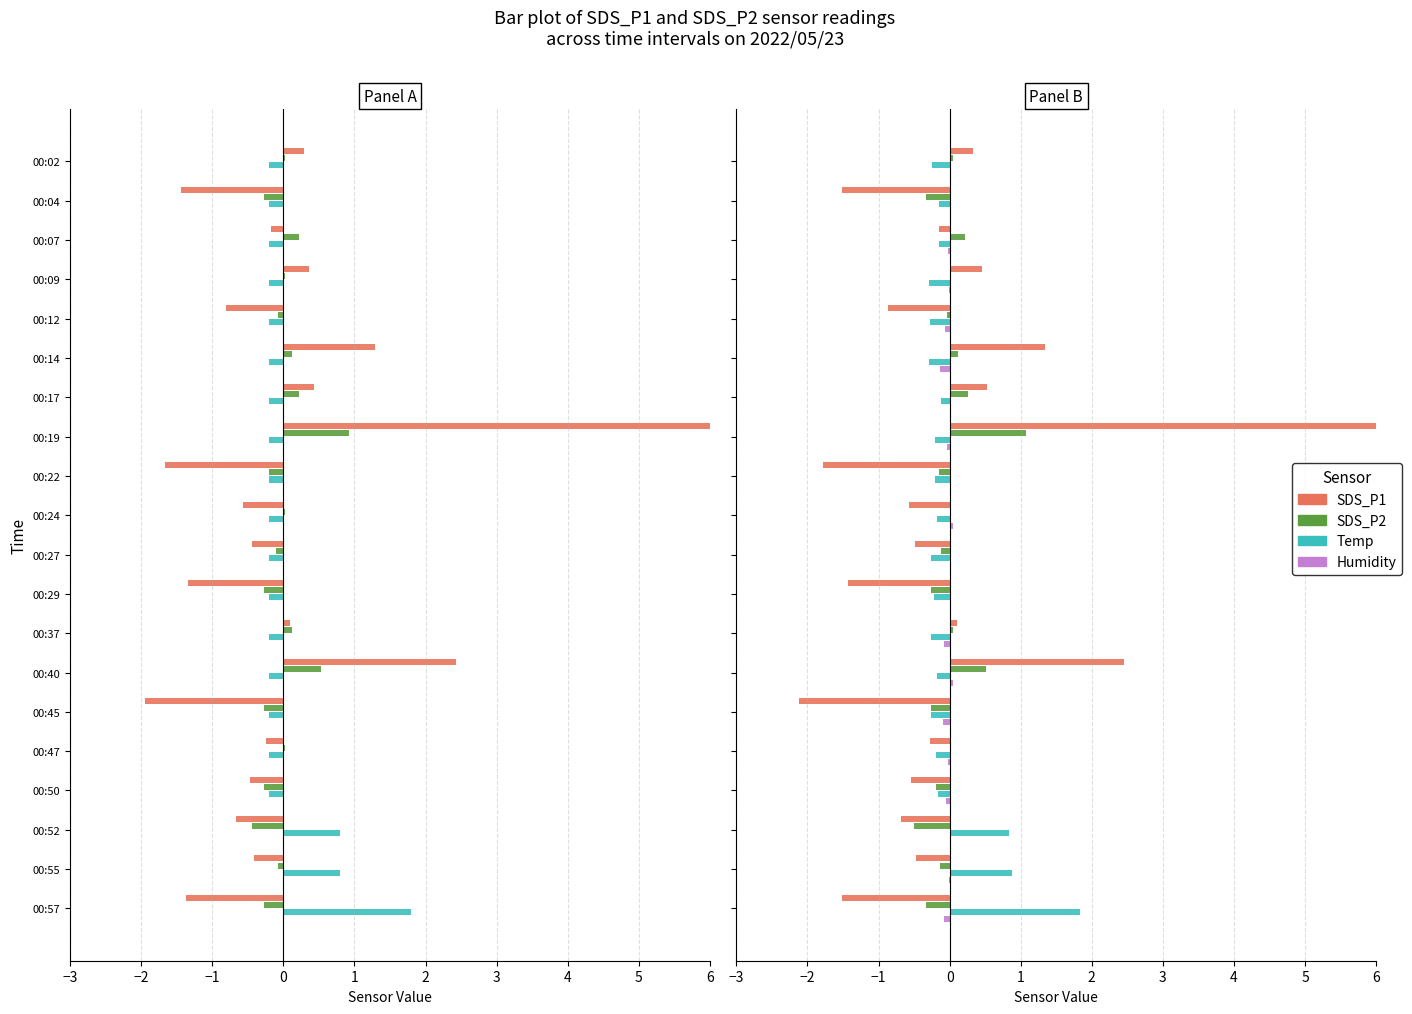

How many positive values does the Humidity series have?

8